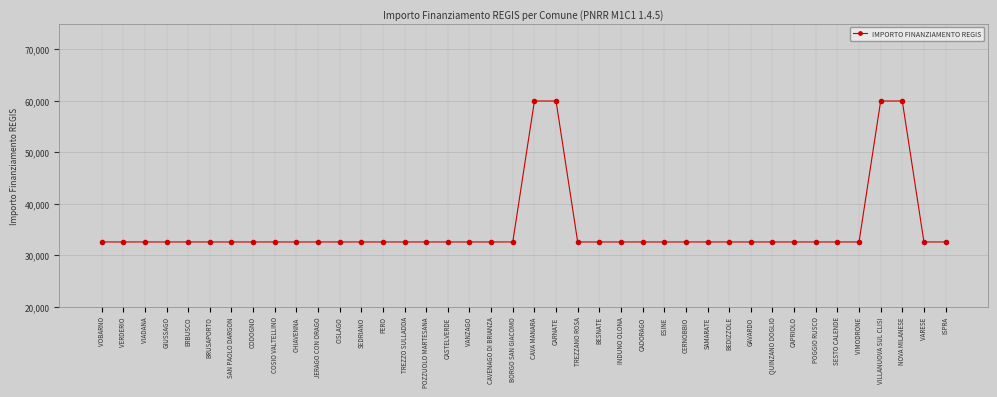

Approximately how many times larger is the value at VERDERIO compared to CAVENAGO DI BRIANZA?

1.0